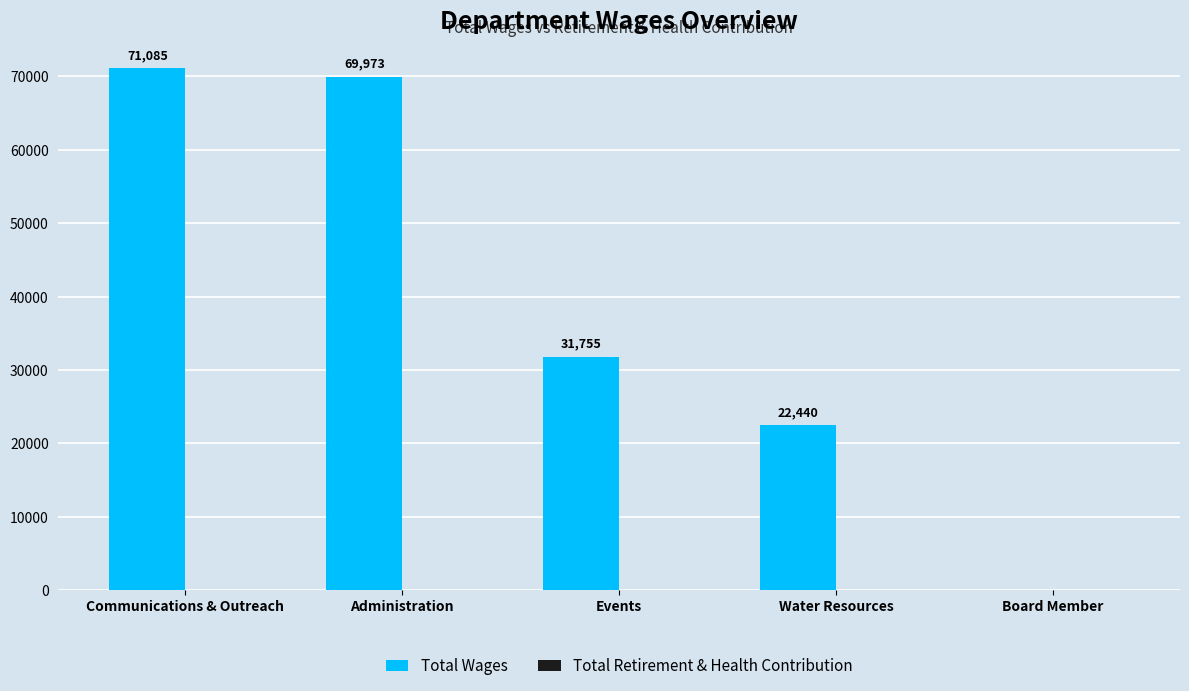

How many series are shown in this chart?

1